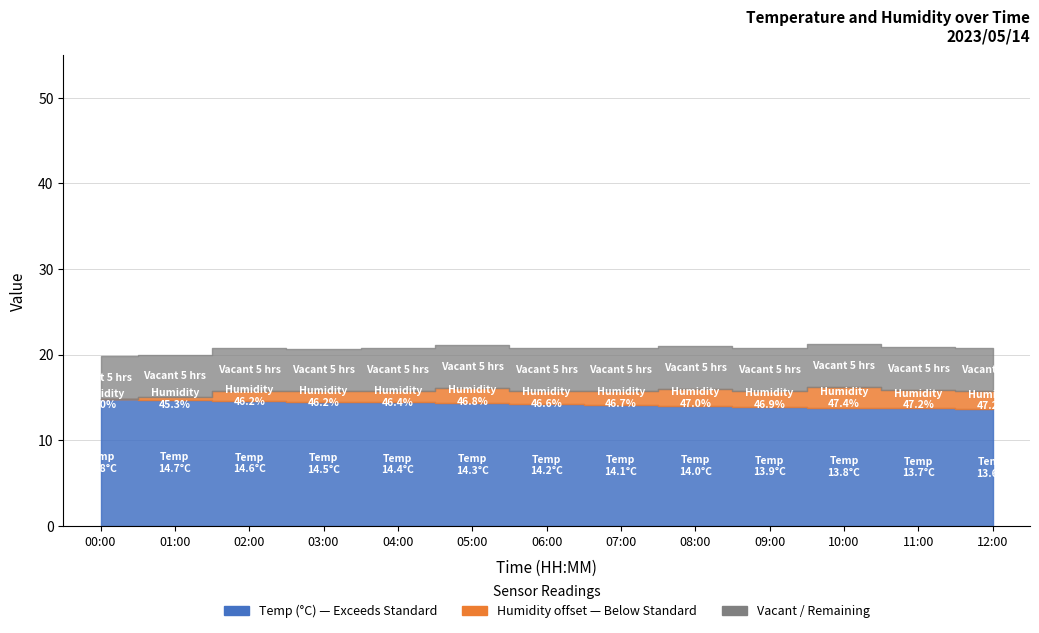

Reading right to left, extract all data points from this chart.

Temp: 13.6	13.7	13.8	13.9	14.0	14.1	14.2	14.3	14.4	14.5	14.6	14.7	14.8
Humidity: 47.2	47.2	47.4	46.9	47.0	46.7	46.6	46.8	46.4	46.2	46.2	45.3	45.0